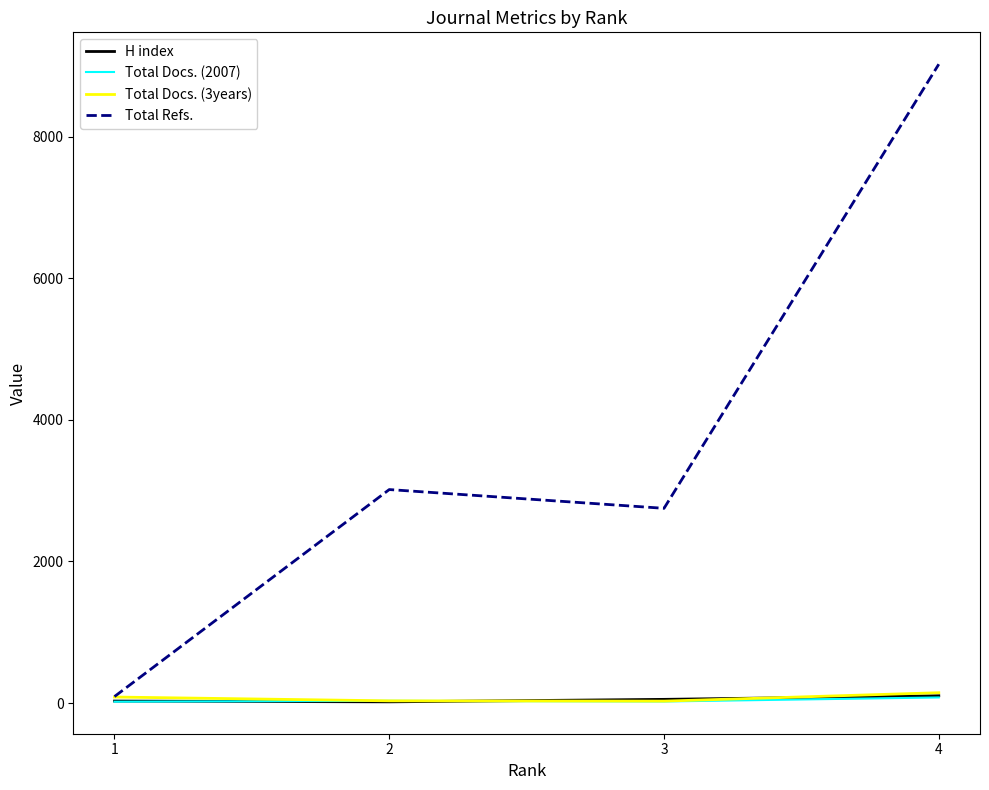

What is the total value across all series at 3?

2851